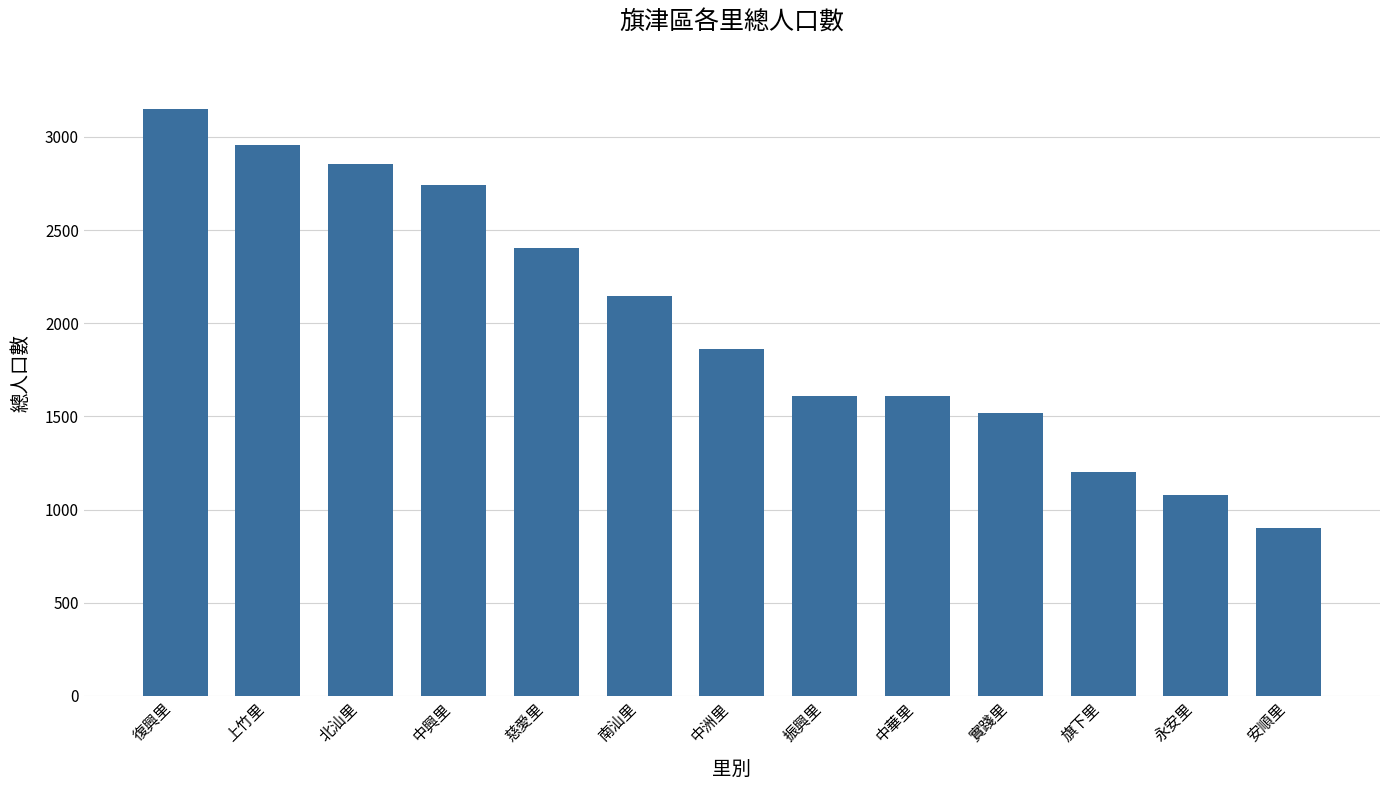

How many values are below 1863?

6